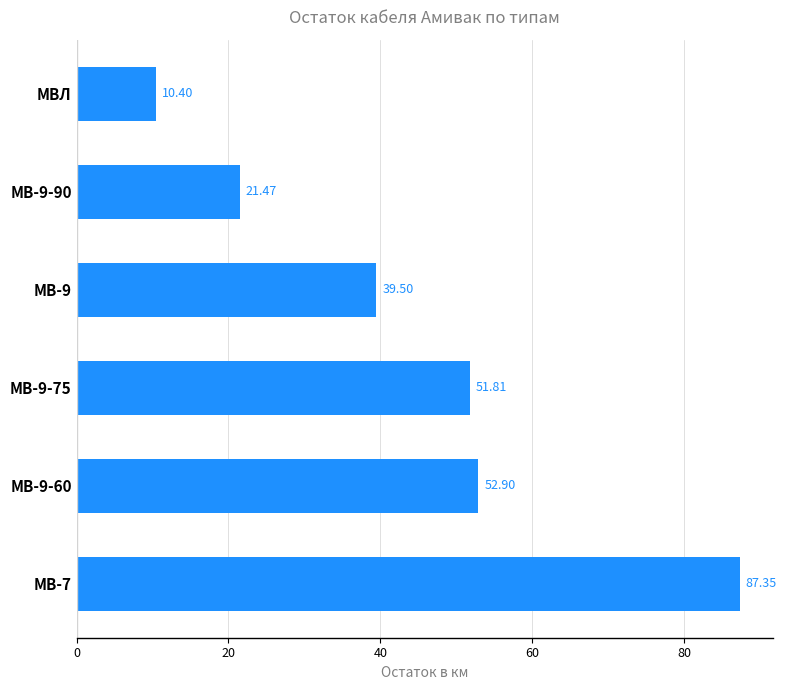

List the labels in order of value, largest first.

МВ-7, МВ-9-60, МВ-9-75, МВ-9, МВ-9-90, МВЛ